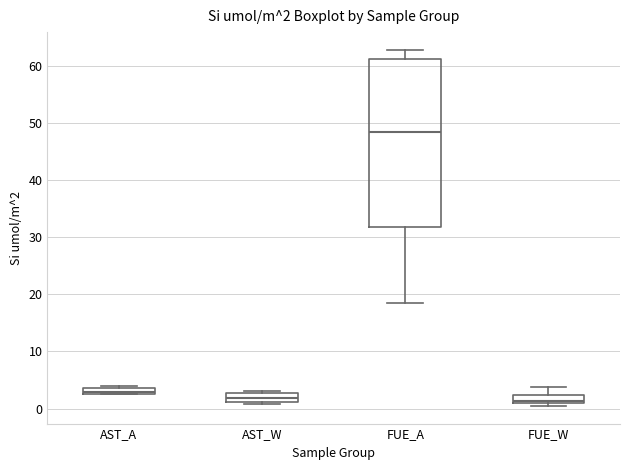

Which box is the tallest, from its lower edge to its upper edge?

FUE_A